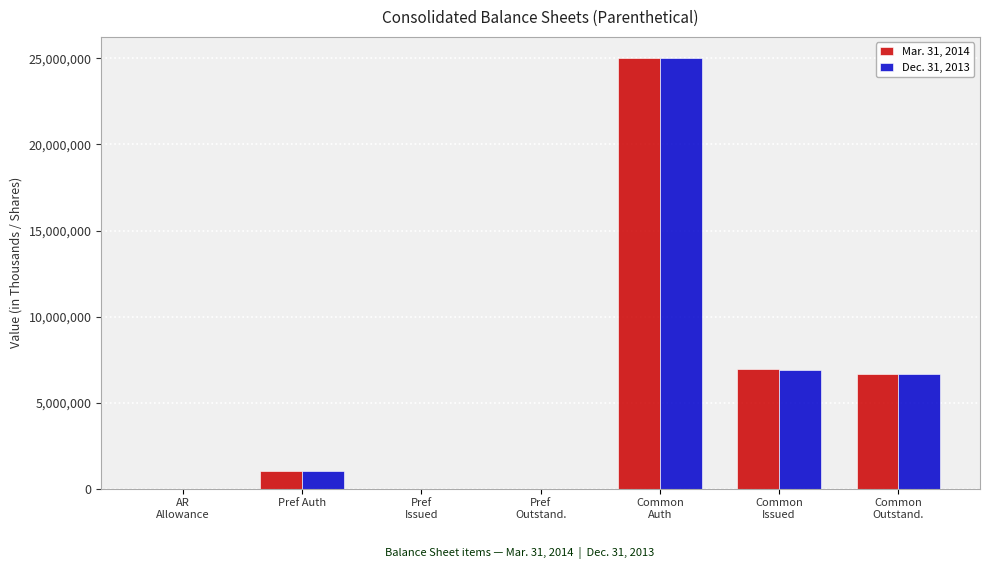

How many data points does each series have?

7